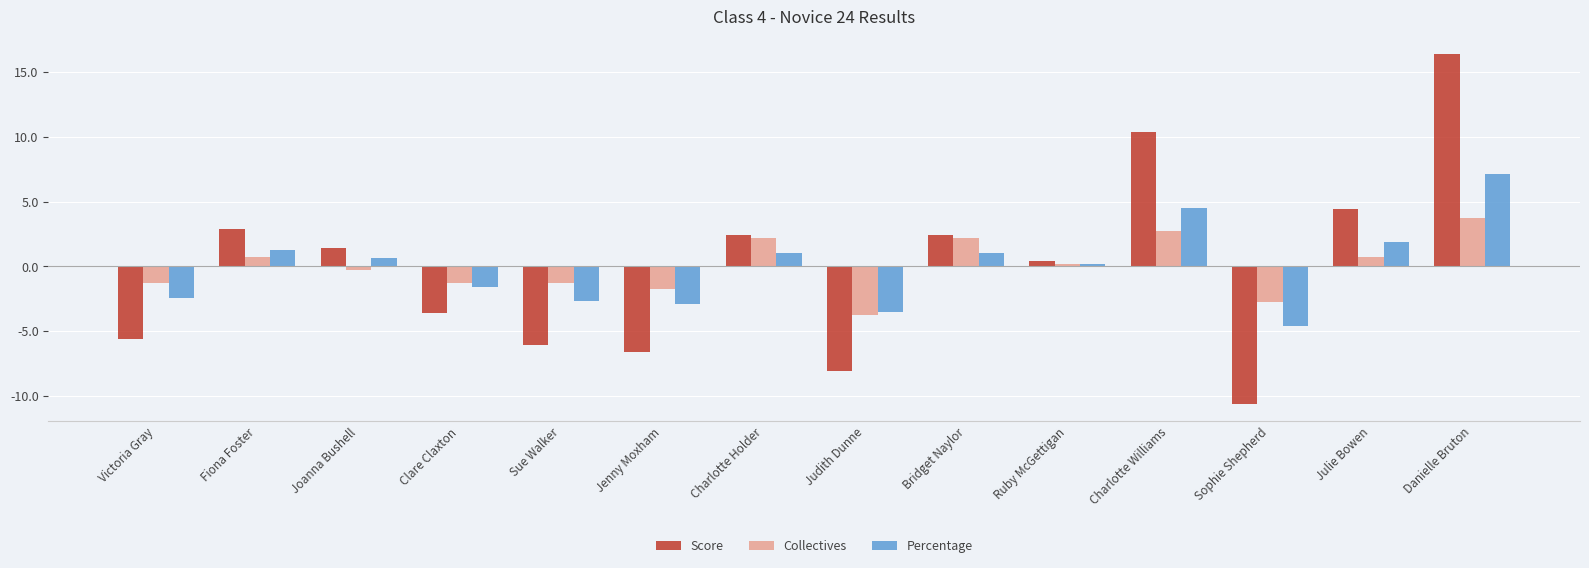

Reading right to left, extract all data points from this chart.

Score: 16.4	4.4	-10.6	10.4	0.4	2.4	-8.1	2.4	-6.6	-6.1	-3.6	1.4	2.9	-5.6
Collectives: 3.7	0.7	-2.8	2.7	0.2	2.2	-3.8	2.2	-1.8	-1.3	-1.3	-0.3	0.7	-1.3
Percentage: 7.1	1.9	-4.6	4.5	0.2	1.0	-3.5	1.0	-2.9	-2.7	-1.6	0.6	1.3	-2.4